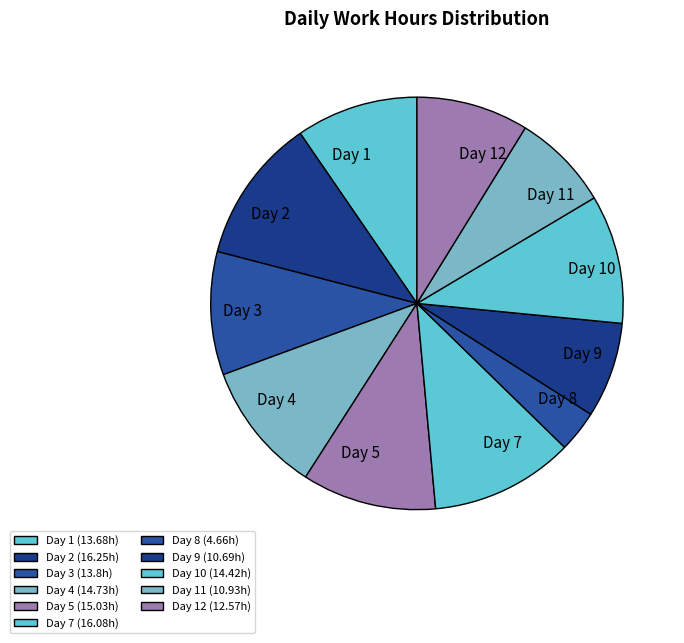

Which slice is the smallest?

Day 8 (4.66h)